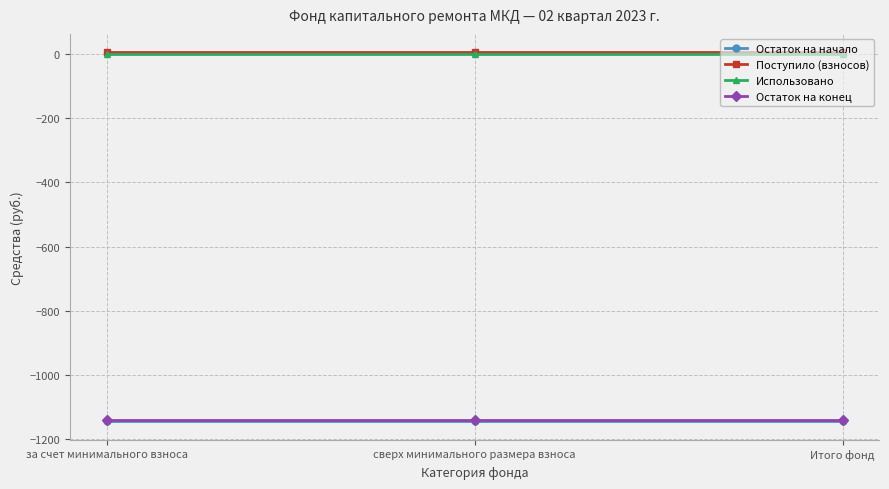

What are all the series names shown in the legend?

Остаток на начало, Поступило (взносов), Использовано, Остаток на конец